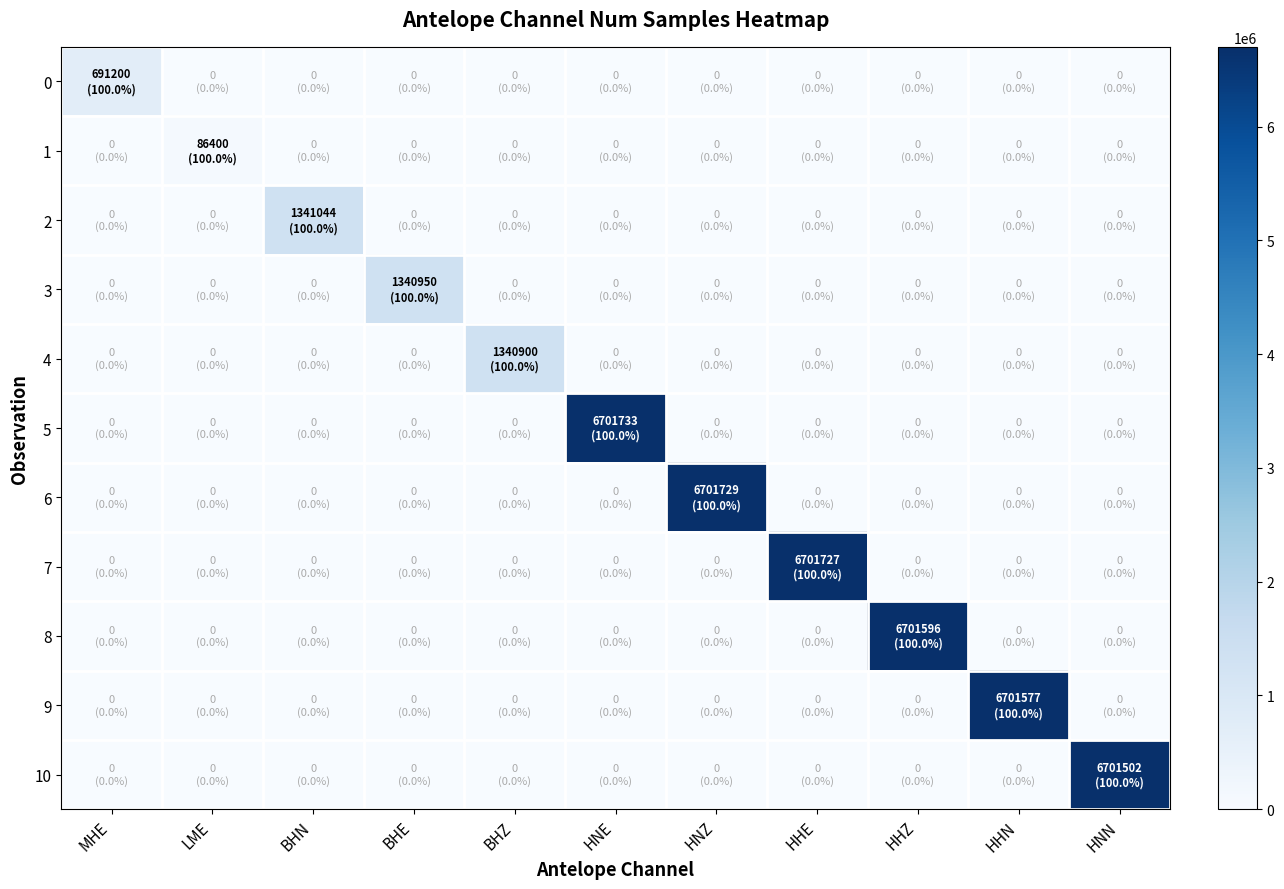

Reading right to left, list all the values displayed in this chart.

0: HNN=0	HHN=0	HHZ=0	HHE=0	HNZ=0	HNE=0	BHZ=0	BHE=0	BHN=0	LME=0	MHE=691200
1: HNN=0	HHN=0	HHZ=0	HHE=0	HNZ=0	HNE=0	BHZ=0	BHE=0	BHN=0	LME=86400	MHE=0
2: HNN=0	HHN=0	HHZ=0	HHE=0	HNZ=0	HNE=0	BHZ=0	BHE=0	BHN=1341044	LME=0	MHE=0
3: HNN=0	HHN=0	HHZ=0	HHE=0	HNZ=0	HNE=0	BHZ=0	BHE=1340950	BHN=0	LME=0	MHE=0
4: HNN=0	HHN=0	HHZ=0	HHE=0	HNZ=0	HNE=0	BHZ=1340900	BHE=0	BHN=0	LME=0	MHE=0
5: HNN=0	HHN=0	HHZ=0	HHE=0	HNZ=0	HNE=6701733	BHZ=0	BHE=0	BHN=0	LME=0	MHE=0
6: HNN=0	HHN=0	HHZ=0	HHE=0	HNZ=6701729	HNE=0	BHZ=0	BHE=0	BHN=0	LME=0	MHE=0
7: HNN=0	HHN=0	HHZ=0	HHE=6701727	HNZ=0	HNE=0	BHZ=0	BHE=0	BHN=0	LME=0	MHE=0
8: HNN=0	HHN=0	HHZ=6701596	HHE=0	HNZ=0	HNE=0	BHZ=0	BHE=0	BHN=0	LME=0	MHE=0
9: HNN=0	HHN=6701577	HHZ=0	HHE=0	HNZ=0	HNE=0	BHZ=0	BHE=0	BHN=0	LME=0	MHE=0
10: HNN=6701502	HHN=0	HHZ=0	HHE=0	HNZ=0	HNE=0	BHZ=0	BHE=0	BHN=0	LME=0	MHE=0